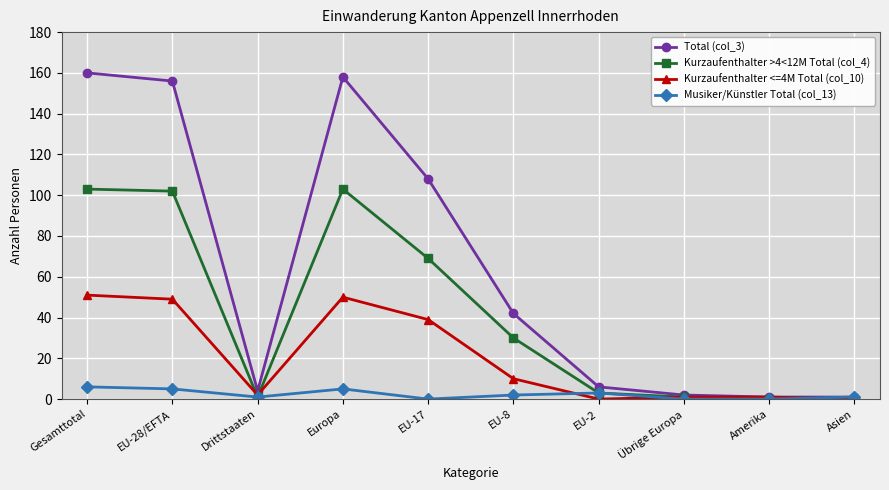

What is the greatest value displayed?

160